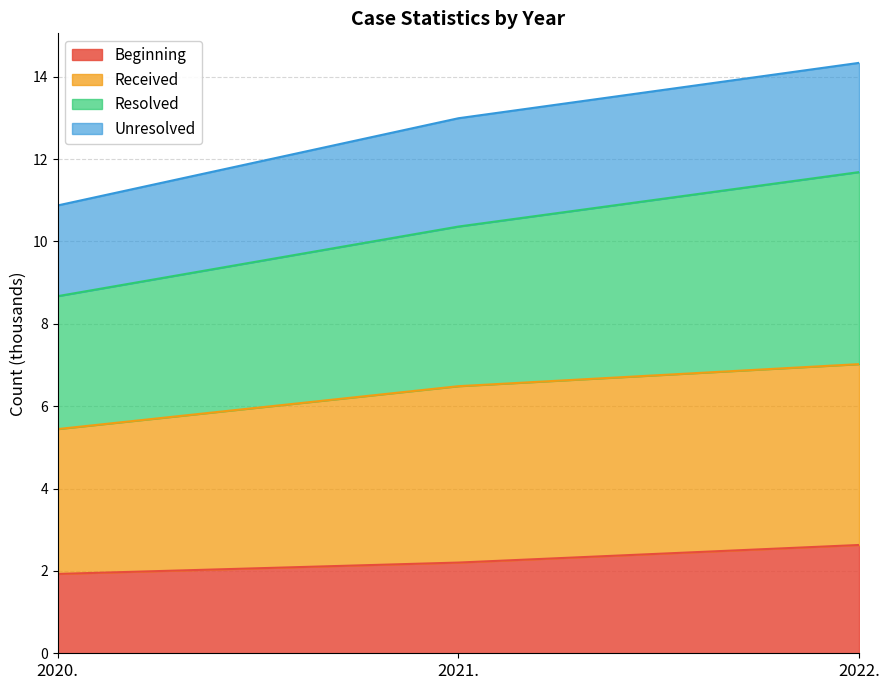

Is the value of Resolved at 2020. greater than the value of Beginning at 2022.?

Yes